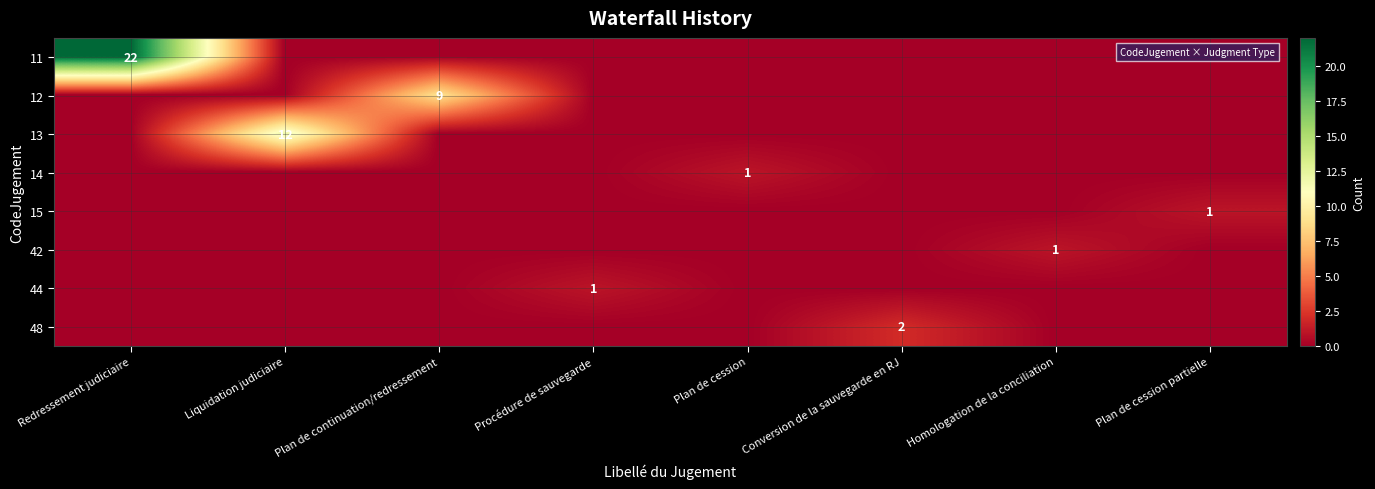

Is it true that 13 equals 12 at Liquidation judiciaire?

True